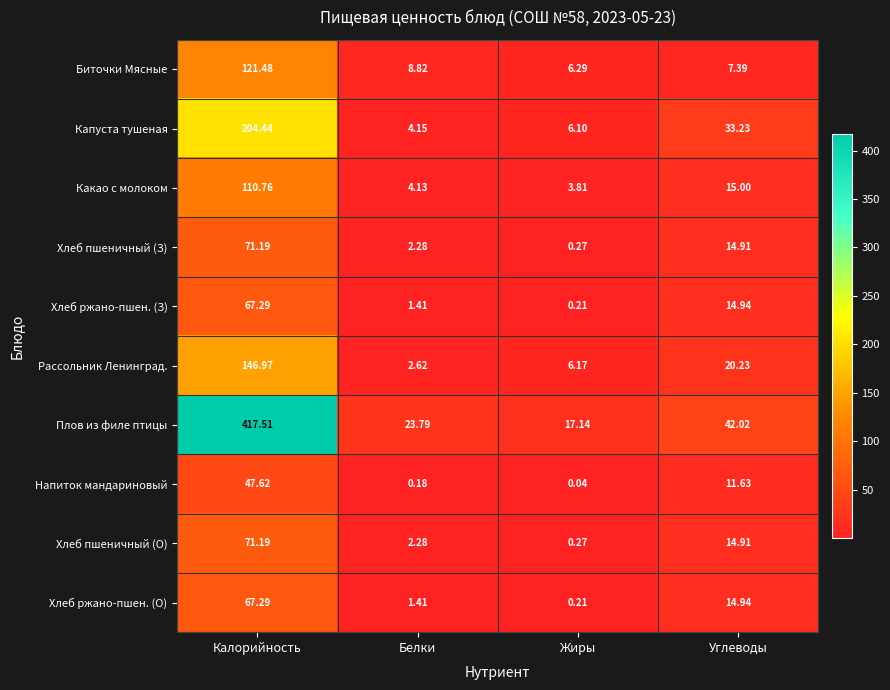

At which label is Хлеб ржано-пшен. (О) closest to 33?

Углеводы